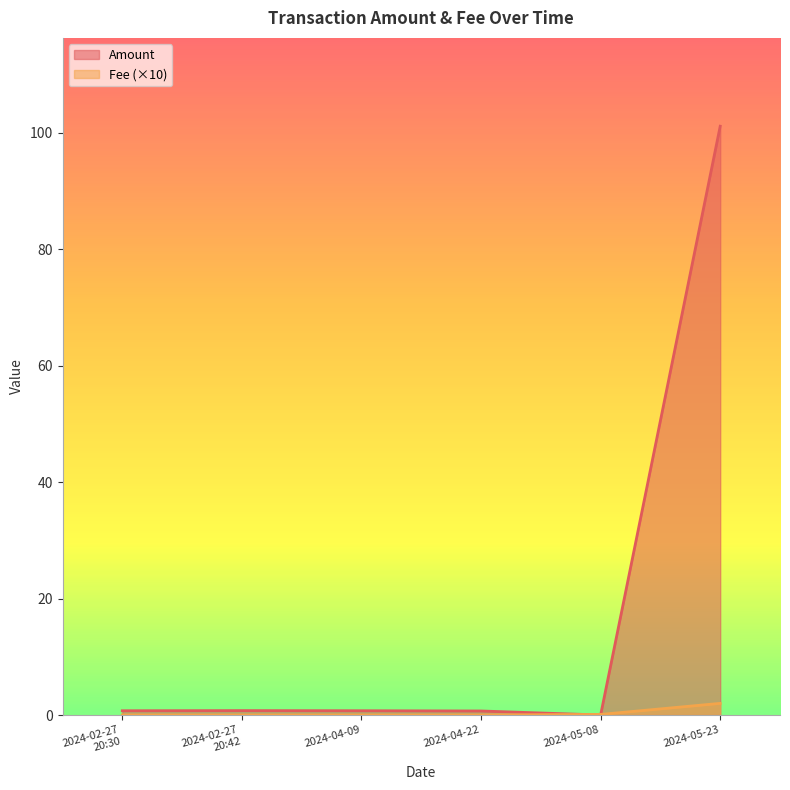

At which category is the sum across all series the highest?

2024-05-23